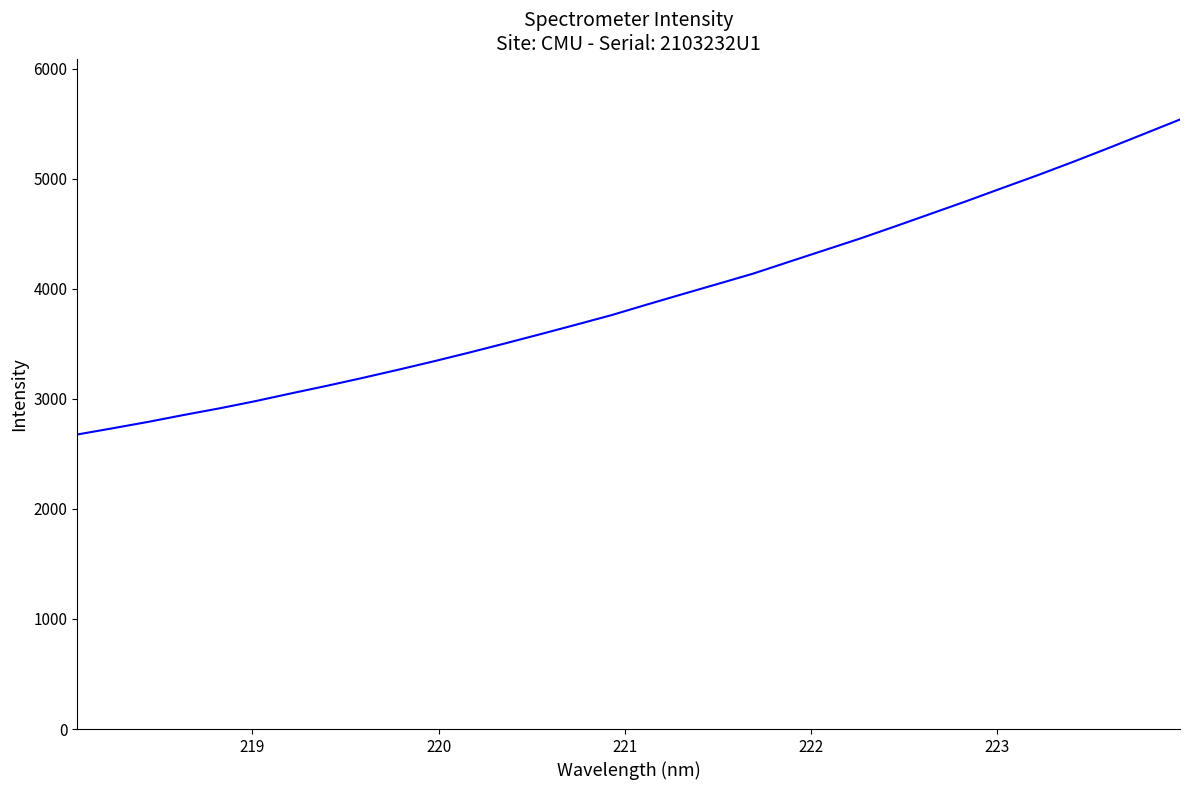

What is the maximum value shown in the chart?

5537.9